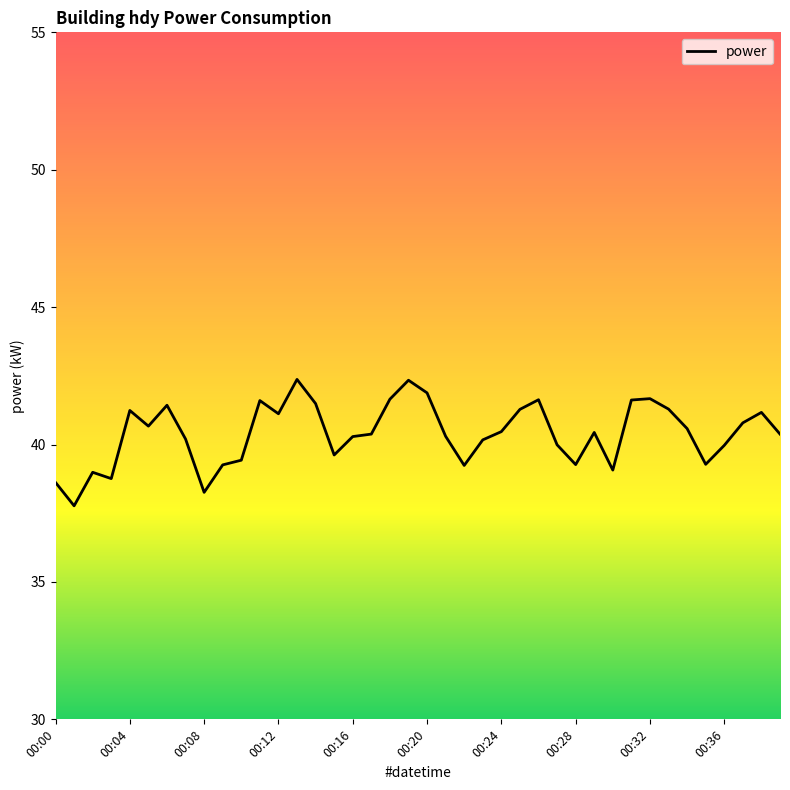

True or false: the data has more than 1 interior local peaks.

True